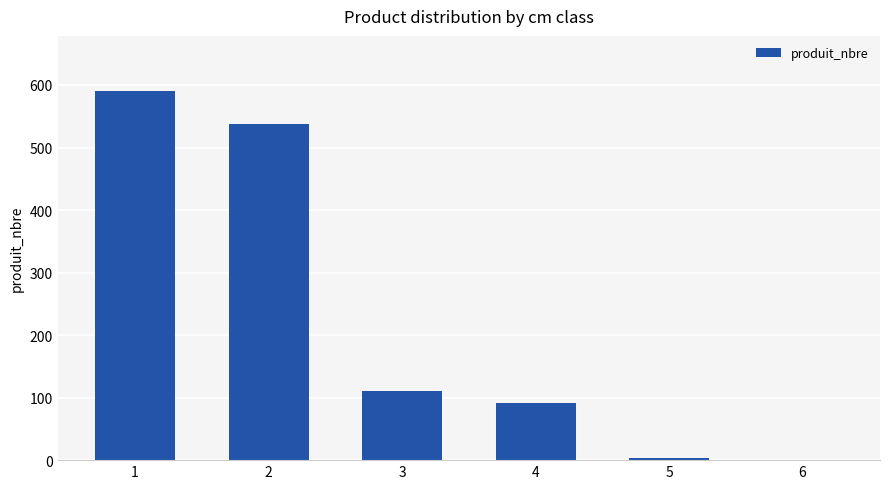

What is the maximum value shown in the chart?

590